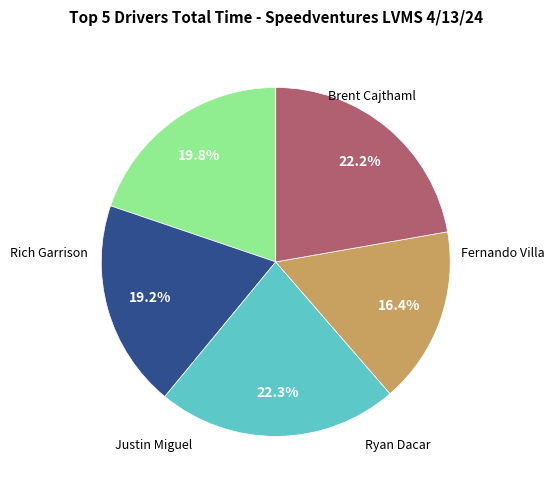

Does any single category account for the majority?

No